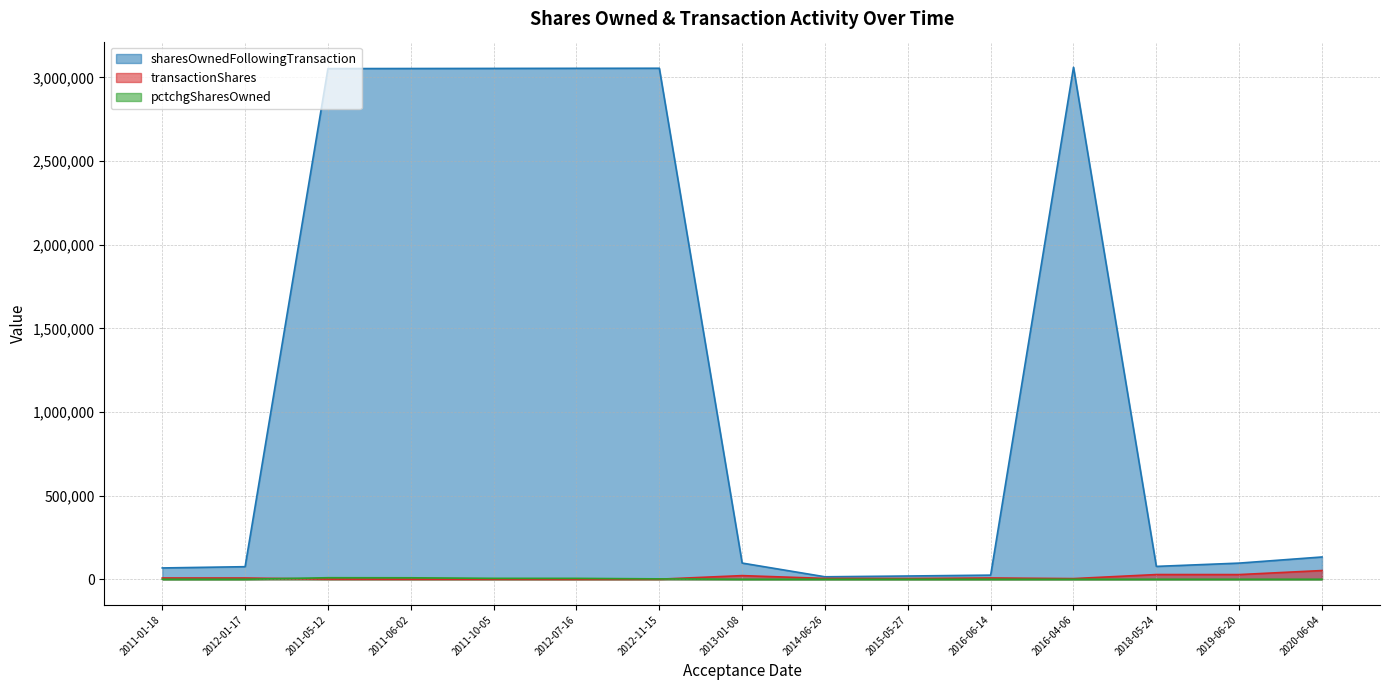

In transactionShares, how many points are higher than both neighbors (excluding endpoints)?

3